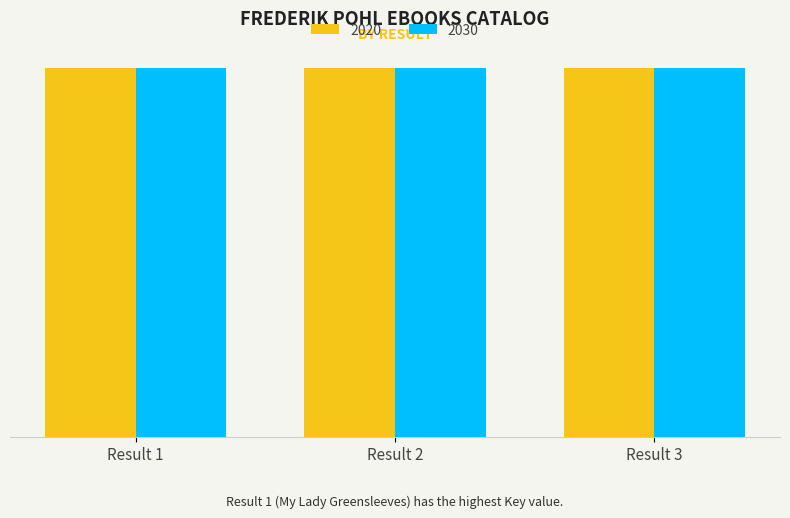

Does the chart contain stacked bars?

No